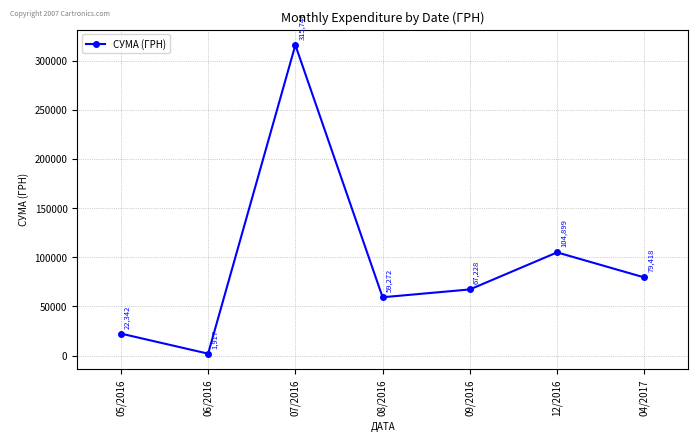

What position from the left is 08/2016?

4